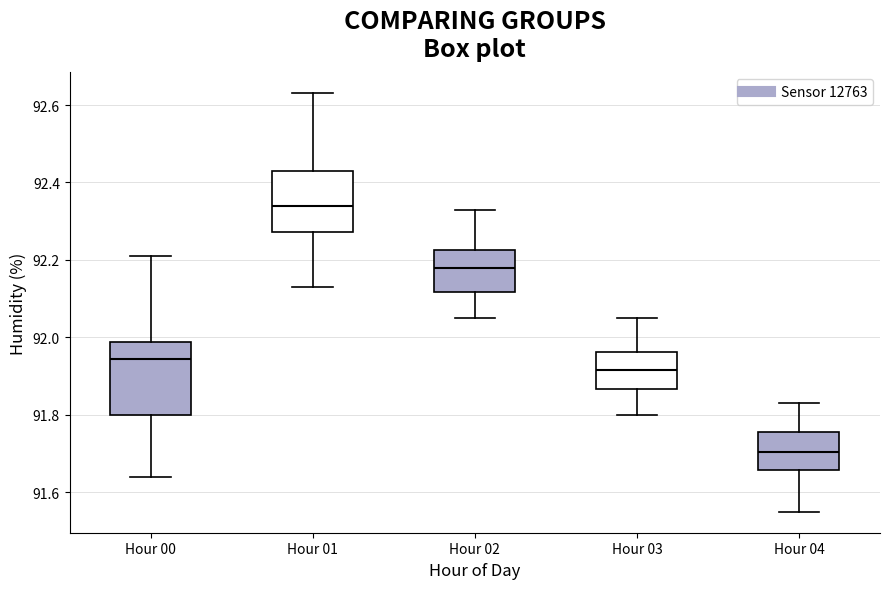

Which box's median line is the lowest?

Hour 04